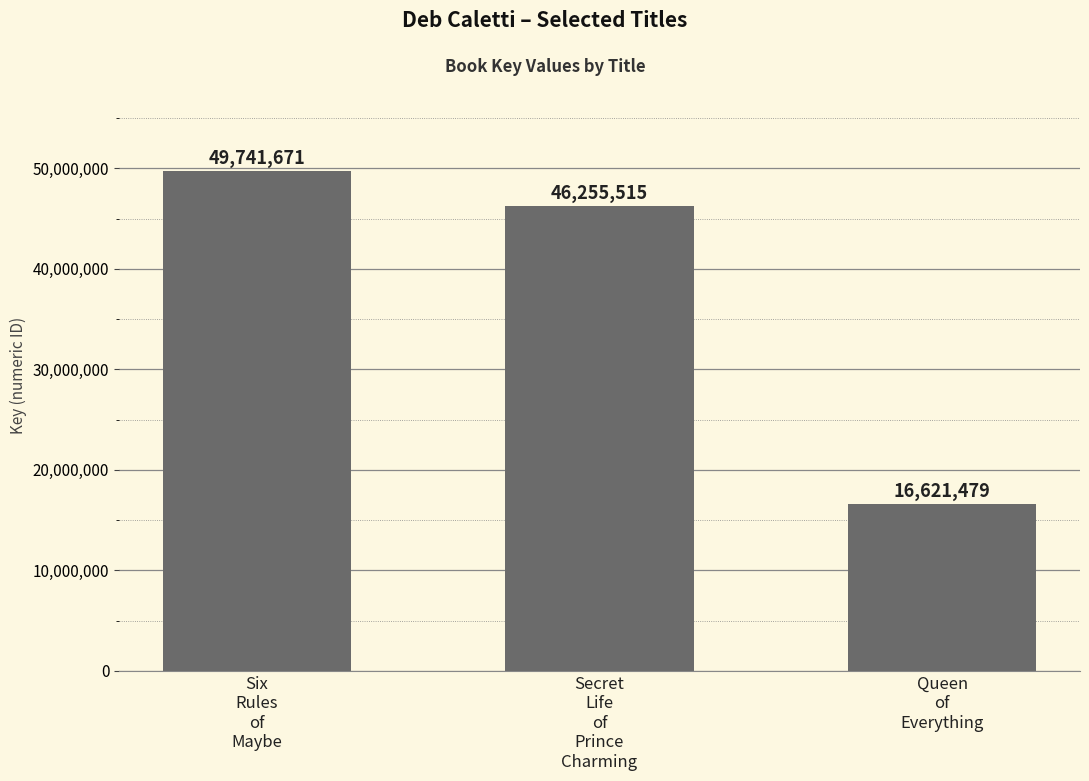

Reading left to right, what are all the values shown in this chart?

Six
Rules
of
Maybe=49741671	Secret
Life
of
Prince
Charming=46255515	Queen
of
Everything=16621479